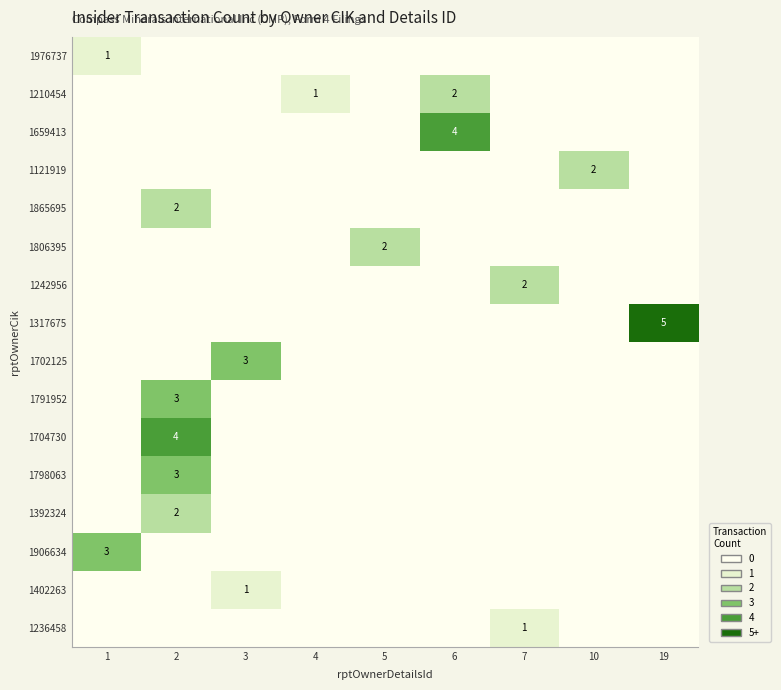

The 1236458 series shows 1 at 7. True or false?

True